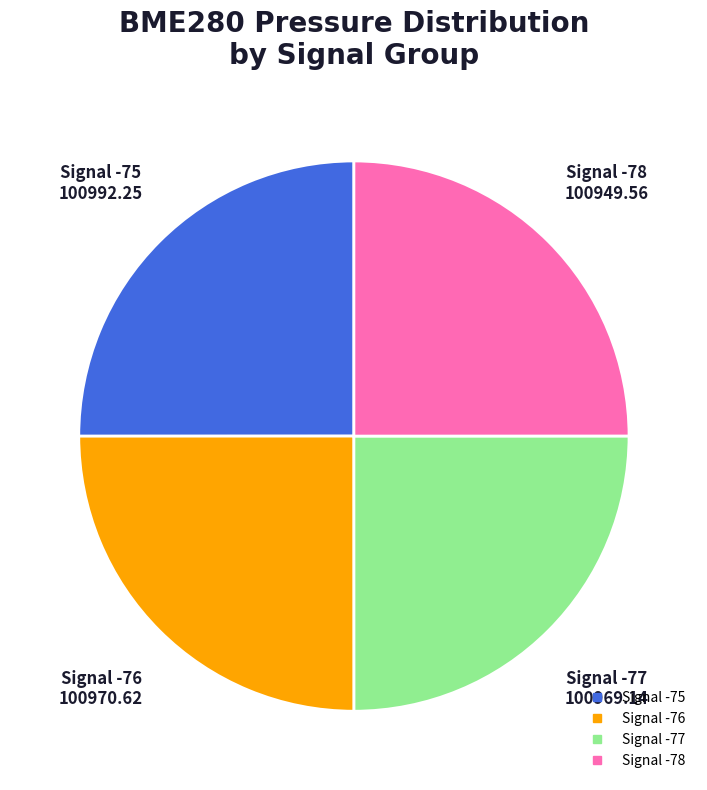

Is there any slice that represents more than half of the pie?

No